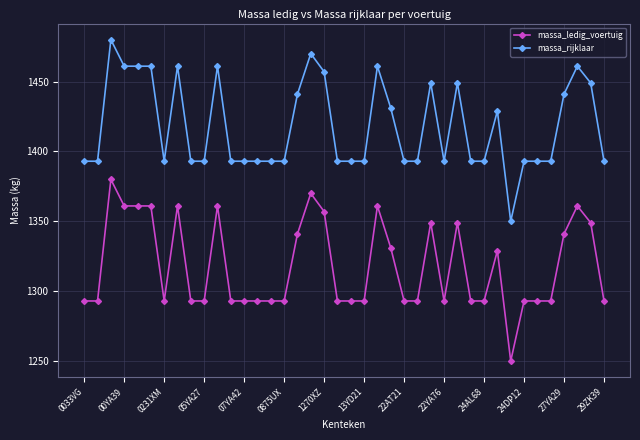

What are all the series names shown in the legend?

massa_ledig_voertuig, massa_rijklaar